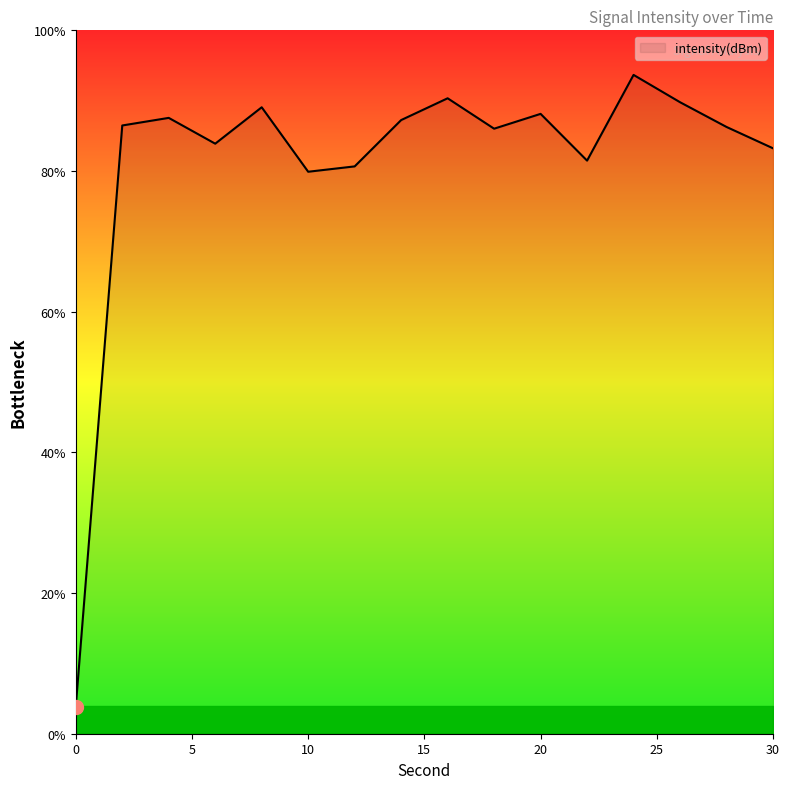

What is the difference between the maximum and minimum values?

89.8